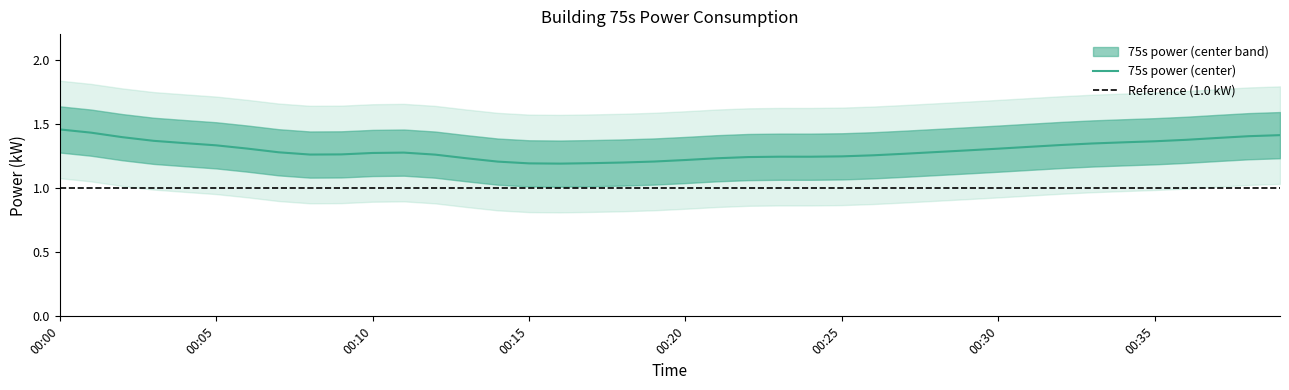

What is the change in value from 00:00 to 00:34?

-0.1